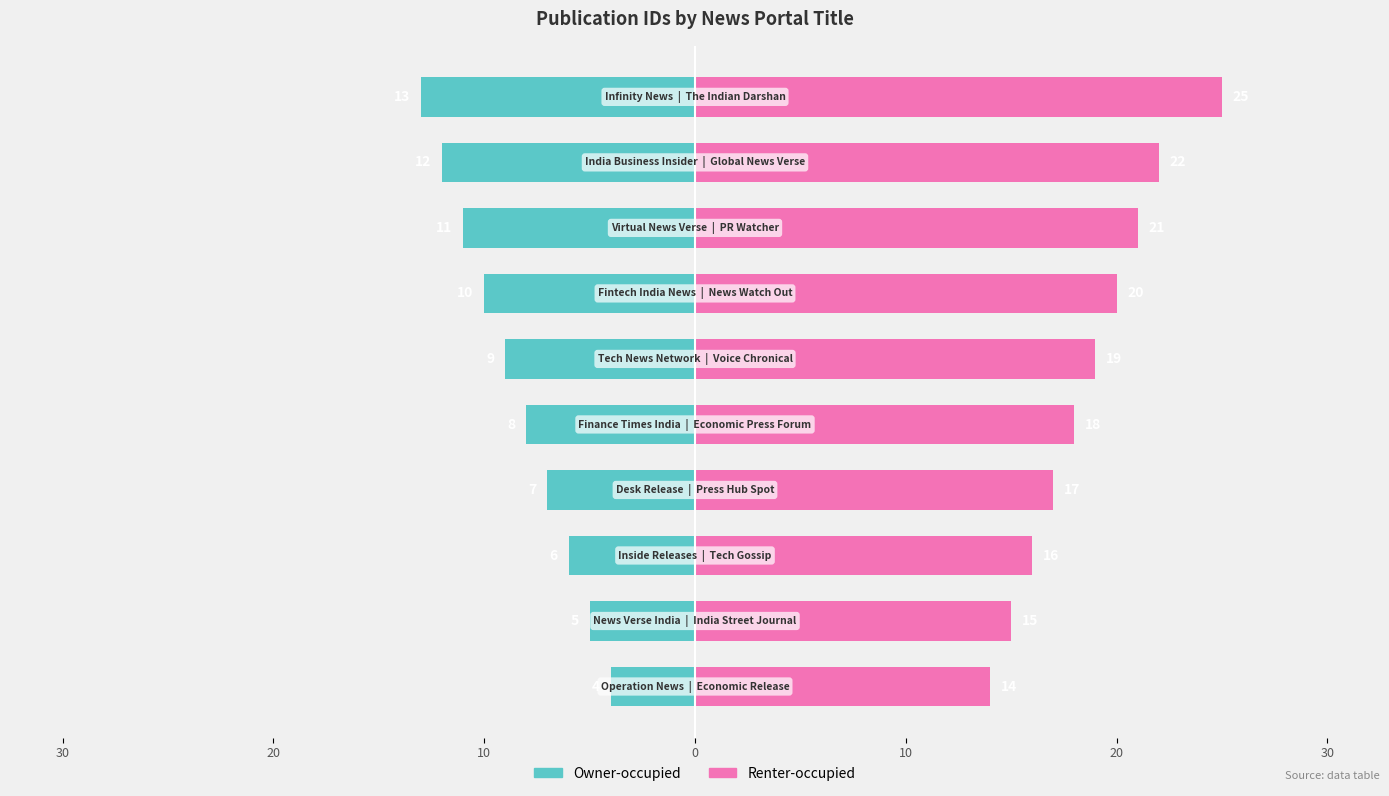

How many data points in Renter-occupied are above 19?

4